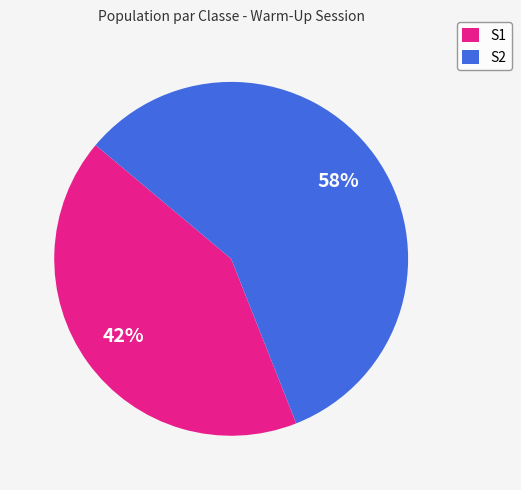

Is the sum of S2 and S1 greater than half?

Yes